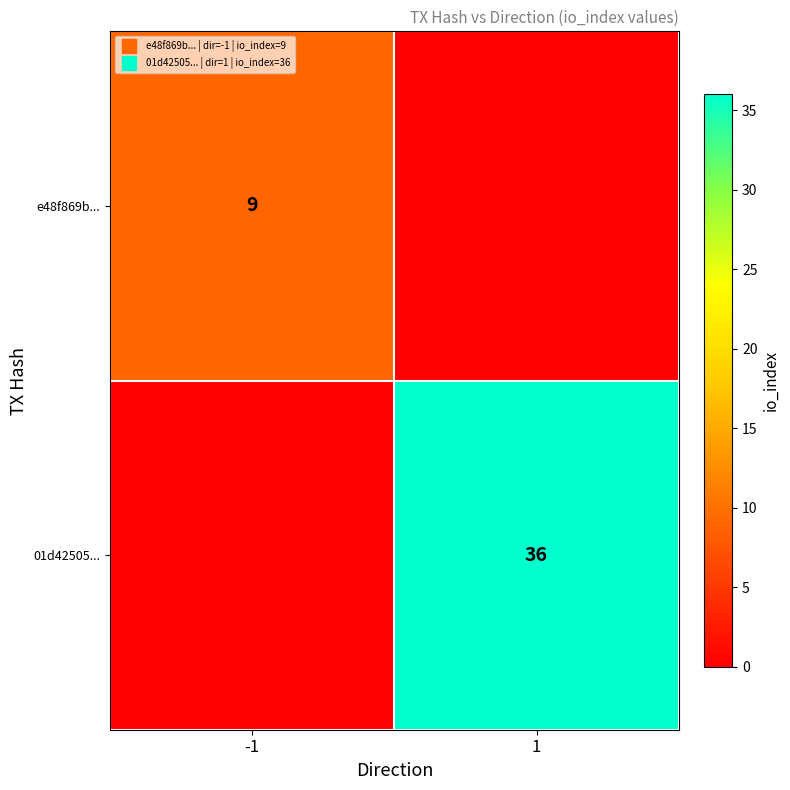

Which category has the highest value in the 01d42505... series?

1